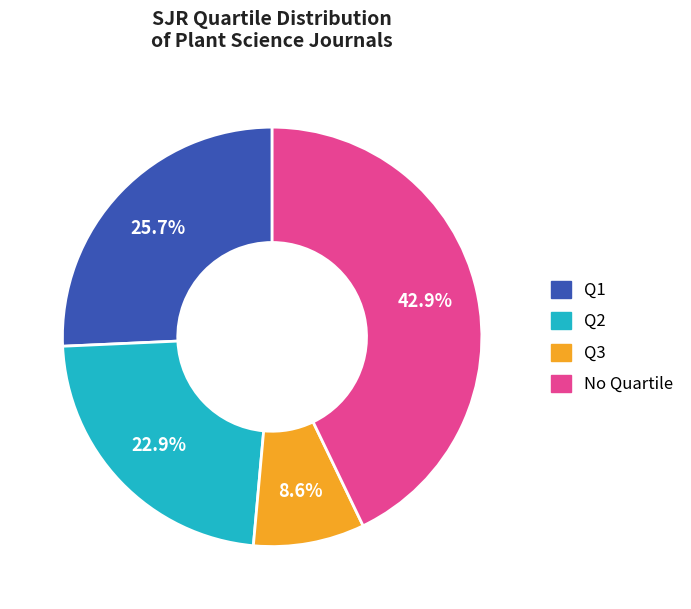

Is there any slice that represents more than half of the pie?

No